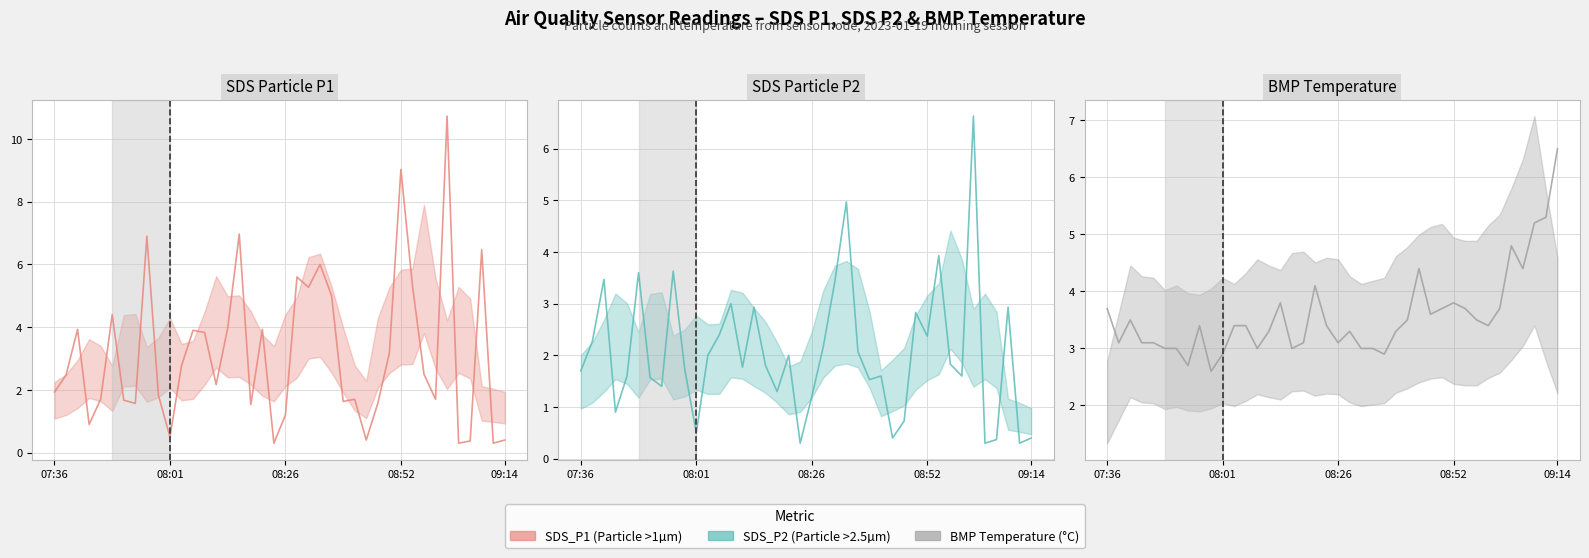

True or false: SDS_P1 has more than 2 interior local peaks.

True